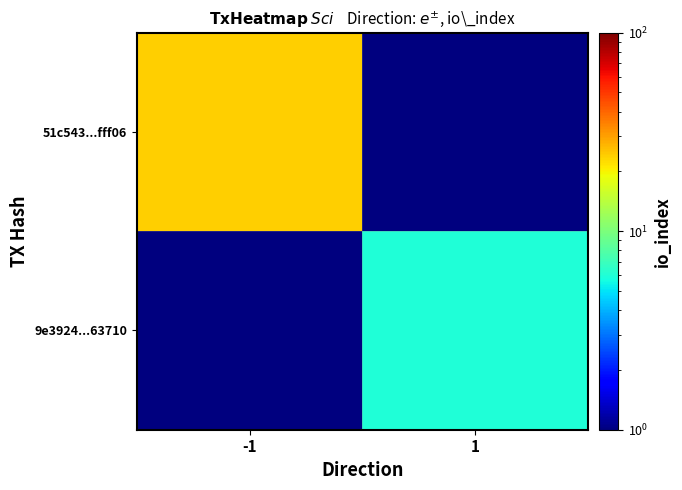

Rank the series by their maximum value, from highest to lowest.

51c543...fff06, 9e3924...63710